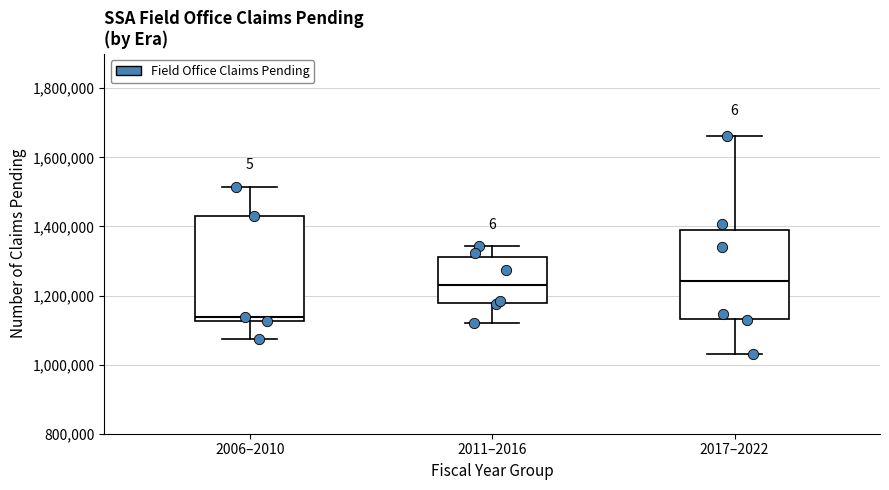

Where does the median line of the box for 2006–2010 sit on the y-axis? The values are not printed on the chart, so give them approximately, as read against the axis.

1140000